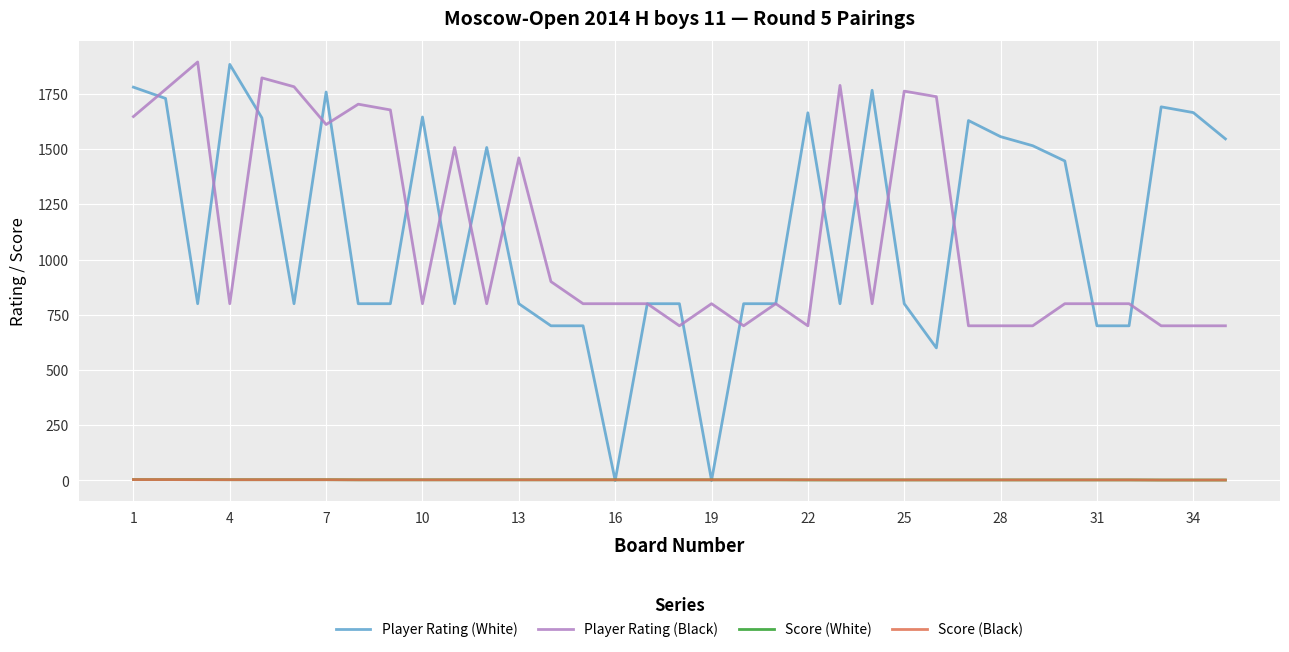

How many intersections are there between Player Rating (White) and Score (Black)?

4